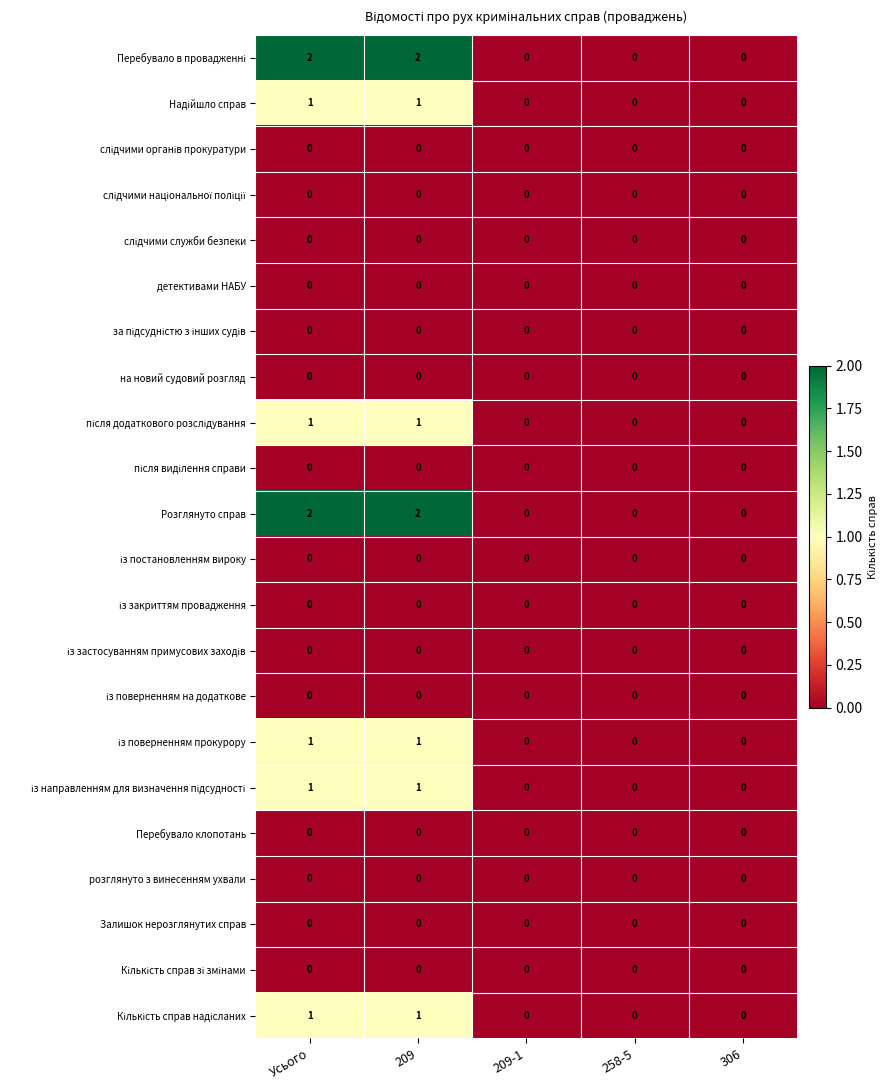

What is the total value across all series at 209?

9